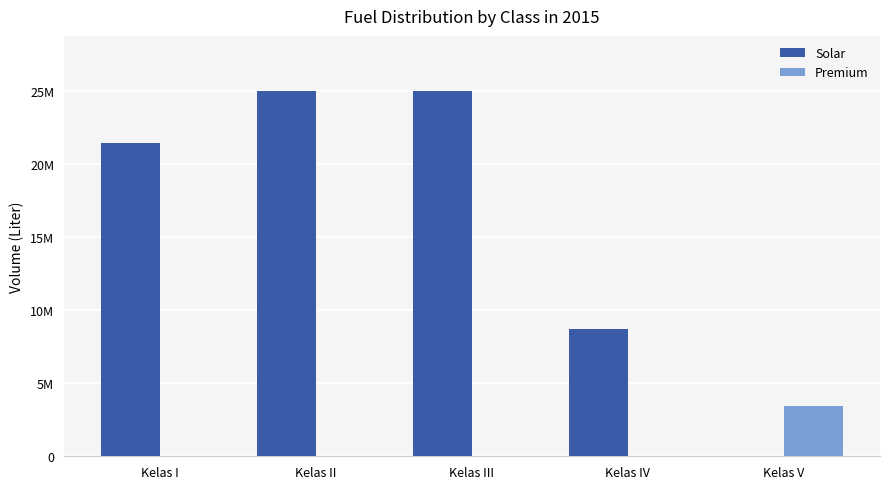

Which series has the largest range (max minus min)?

Solar